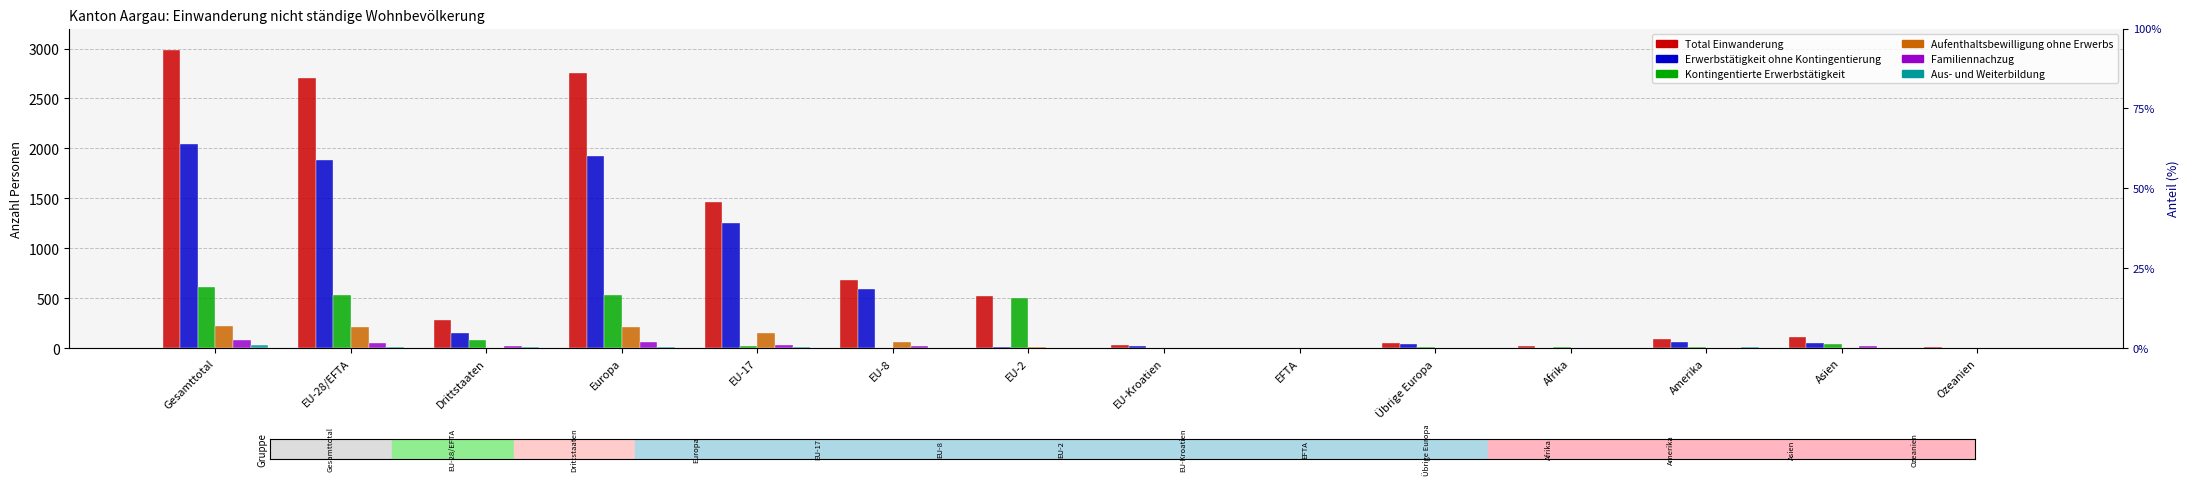

Are the bars grouped side by side (vs. stacked)?

Yes